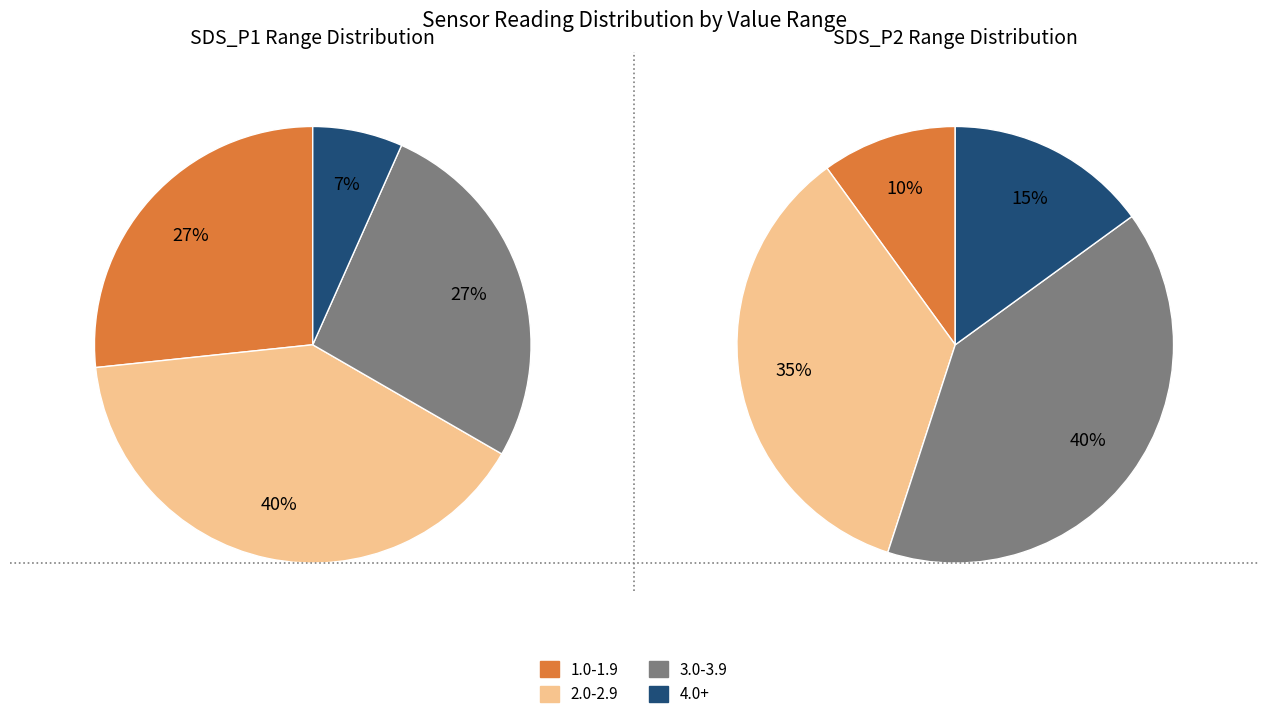

Is 28 the majority of the pie?

No